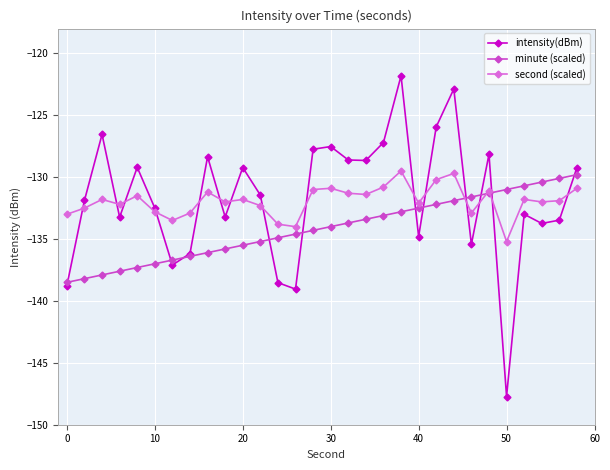

What is the highest value of the minute (scaled) series?

-129.8